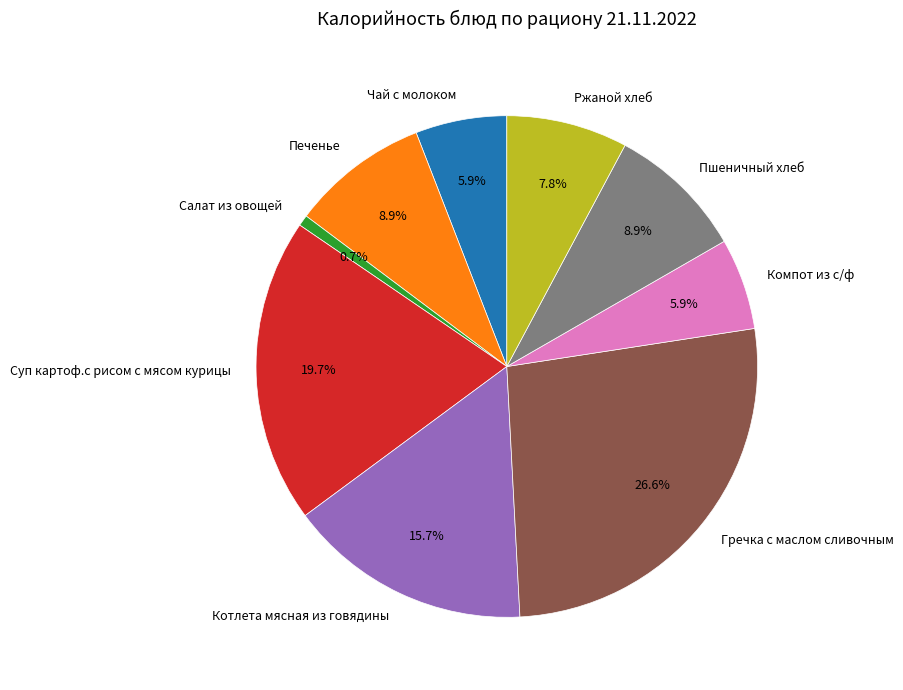

Count the number of slices in the pie.

9